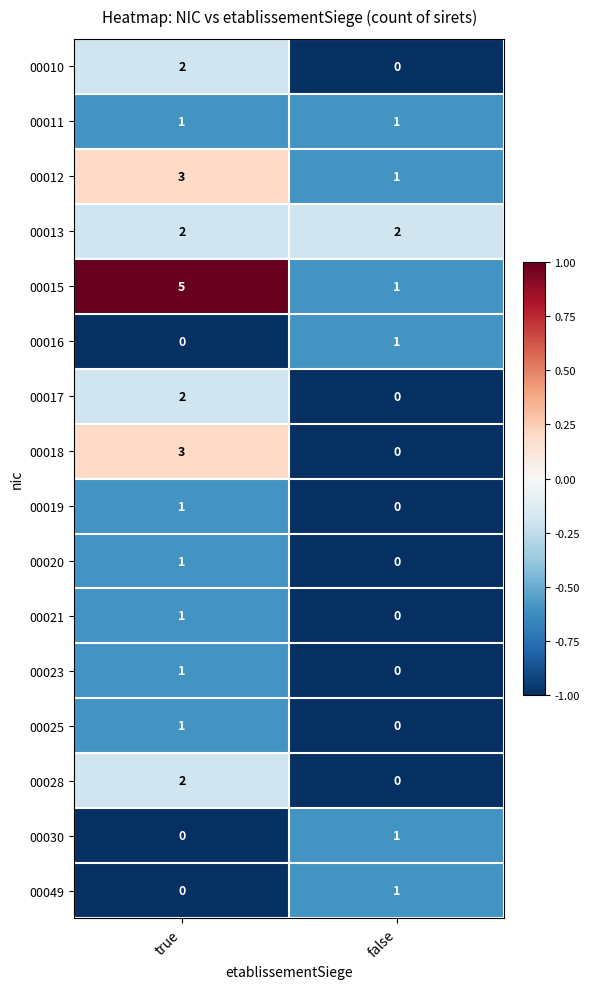

Is the value of 00019 at false greater than the value of 00015 at true?

No